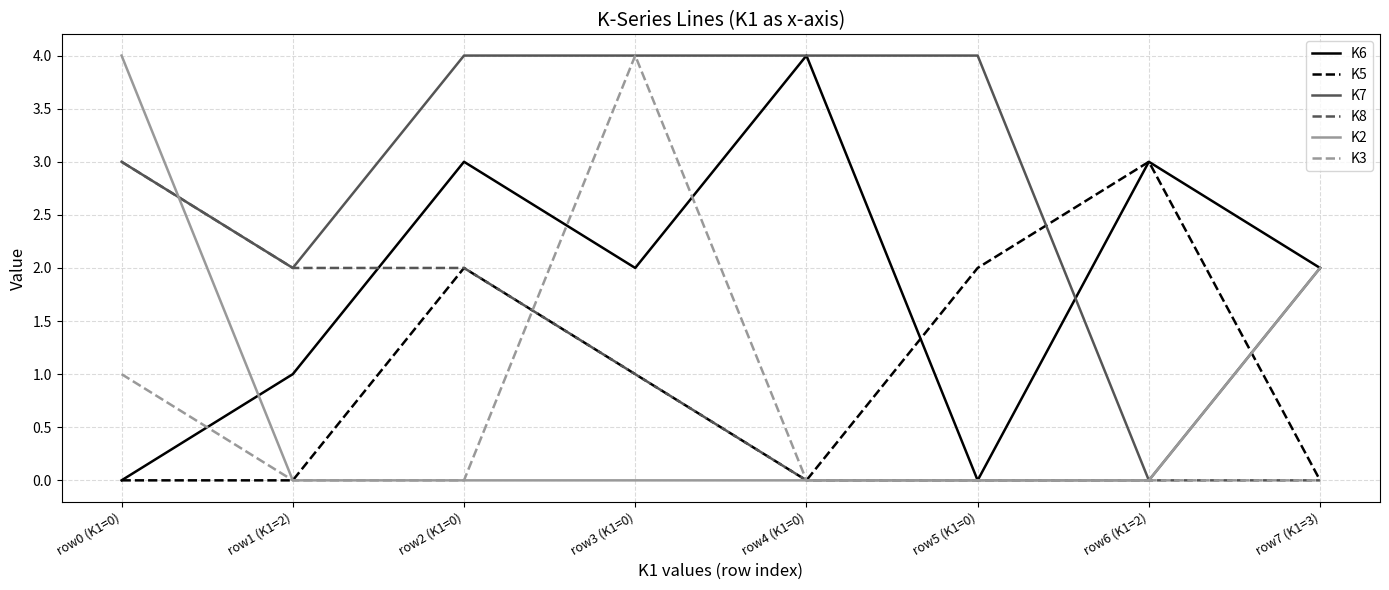

How many lines are shown in the chart?

6